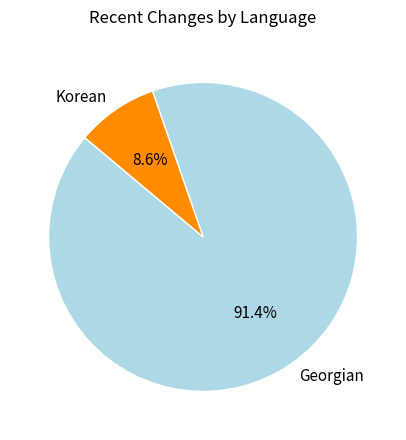

To the nearest percent, what is the difference between the Korean and Georgian slice percentages?

83%